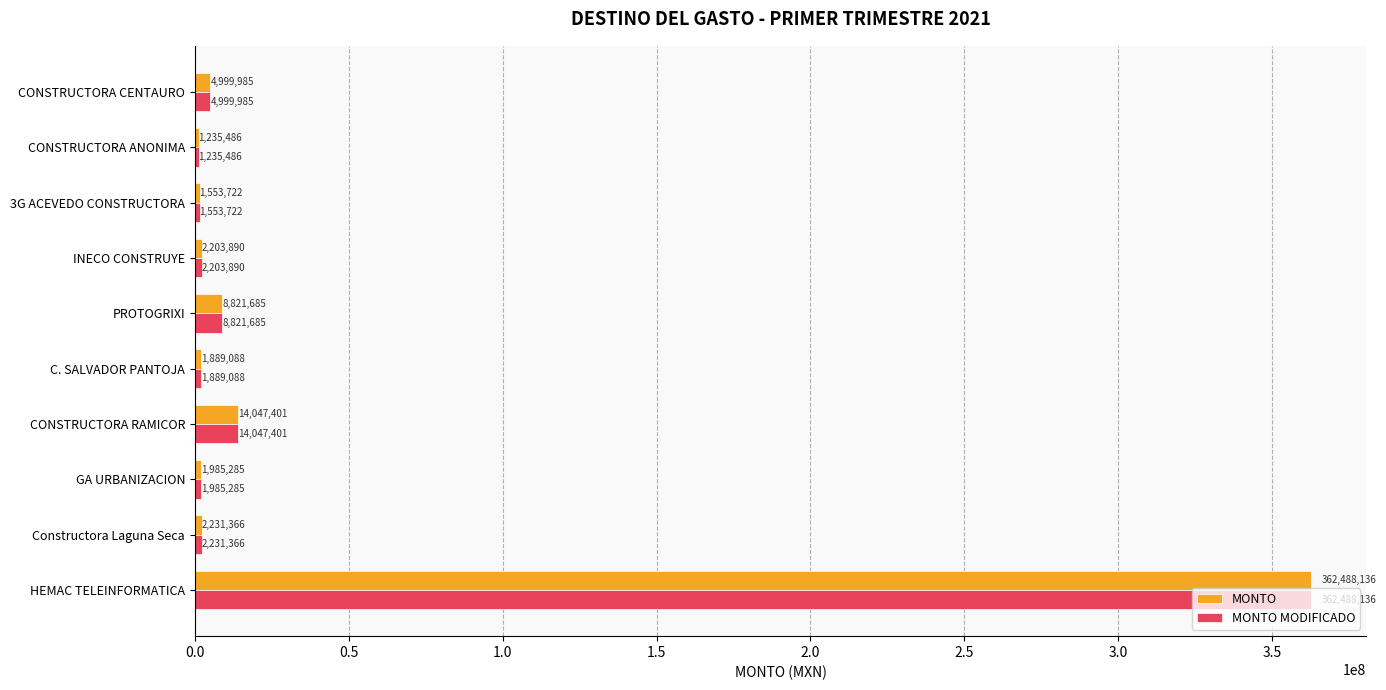

What is the minimum value shown in the chart?

1235485.7